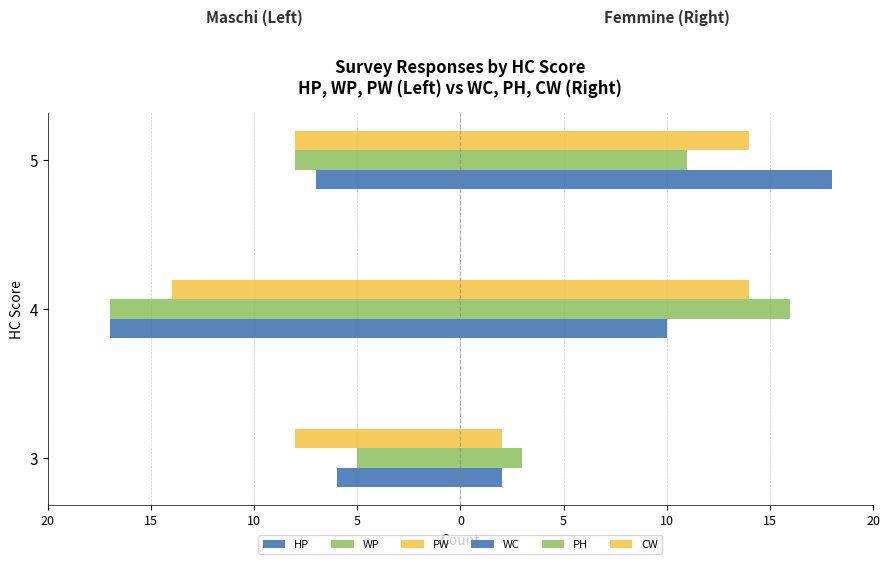

What is the lowest value of the PH series?

3